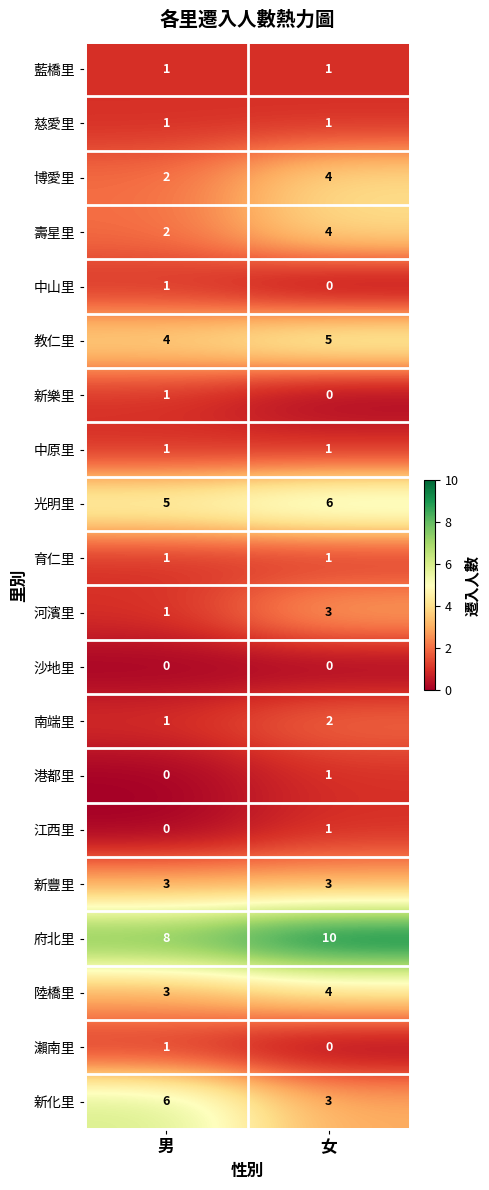

What is the maximum value shown in the chart?

10